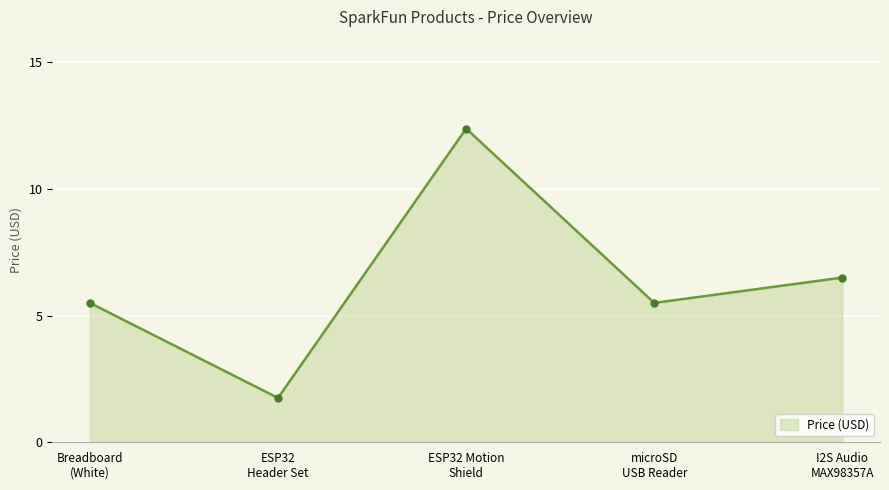

What is the average value?

6.3